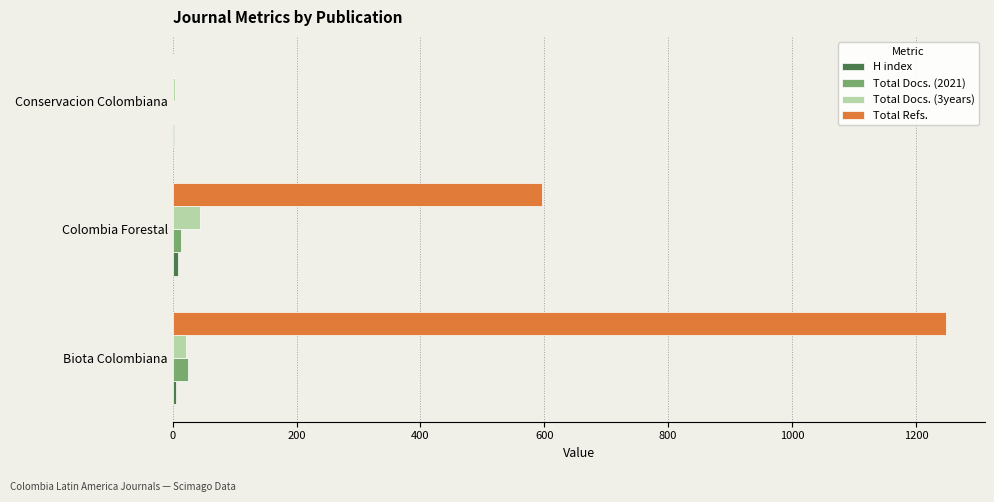

Between Biota Colombiana and Colombia Forestal, which series saw the biggest shift?

Total Refs.